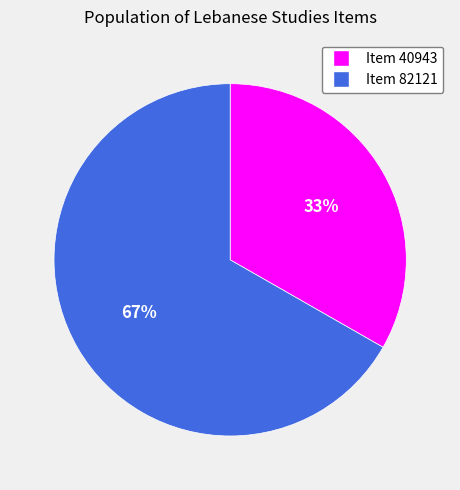

Is there a majority slice in this chart?

Yes